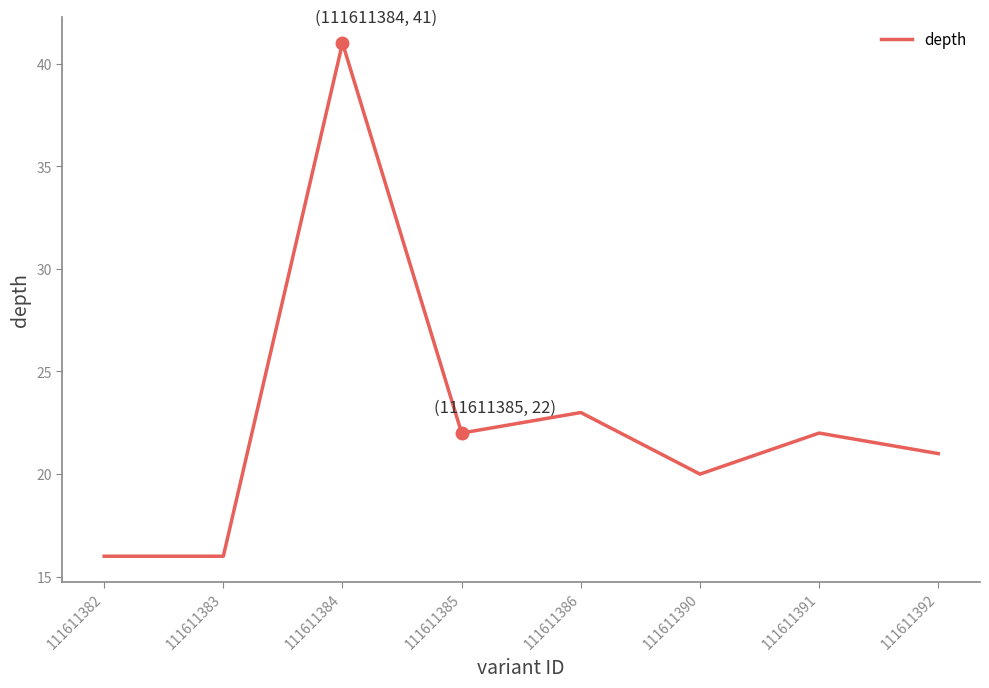

Which category has the highest value across all series?

111611384